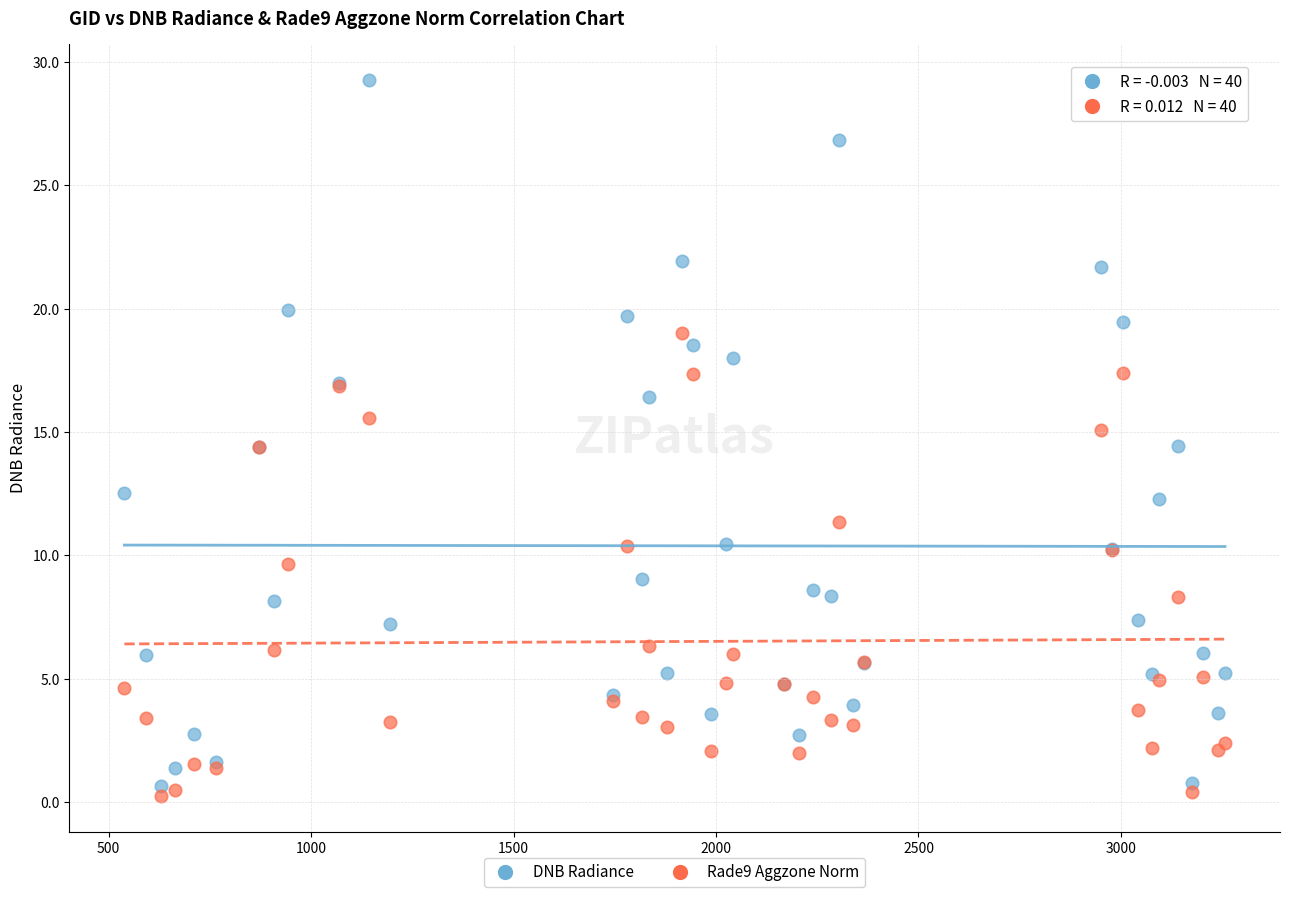

Which series reaches the maximum Y coordinate?

DNB Radiance